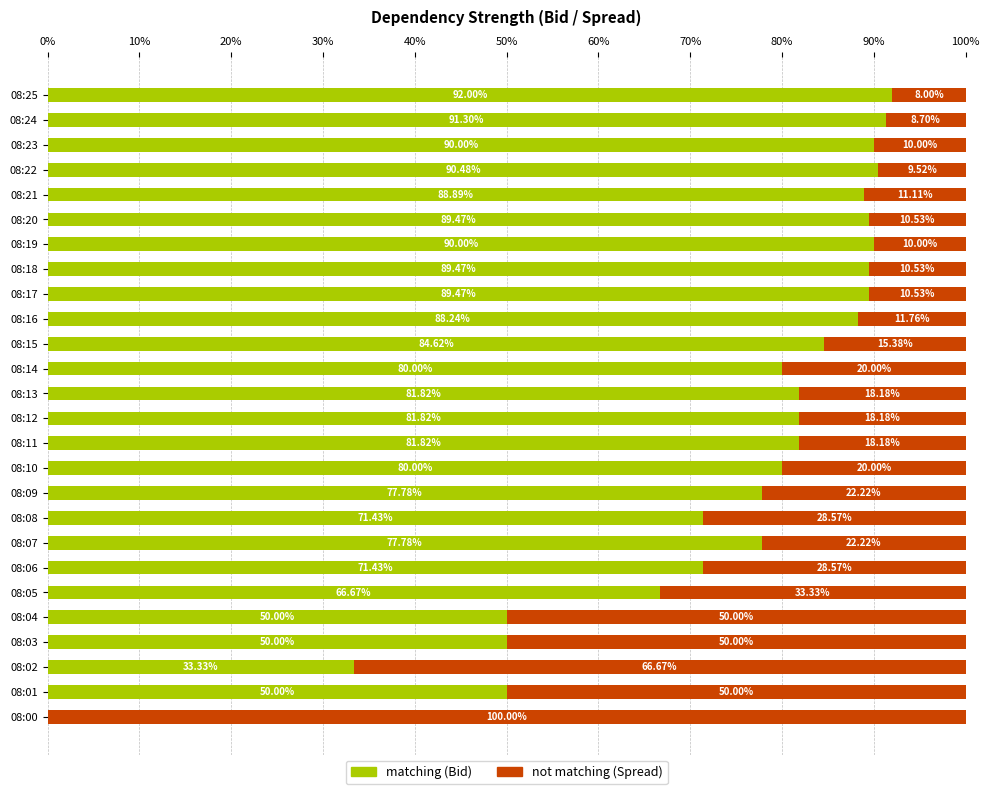

What is the total value across all series at 08:22?

100.0